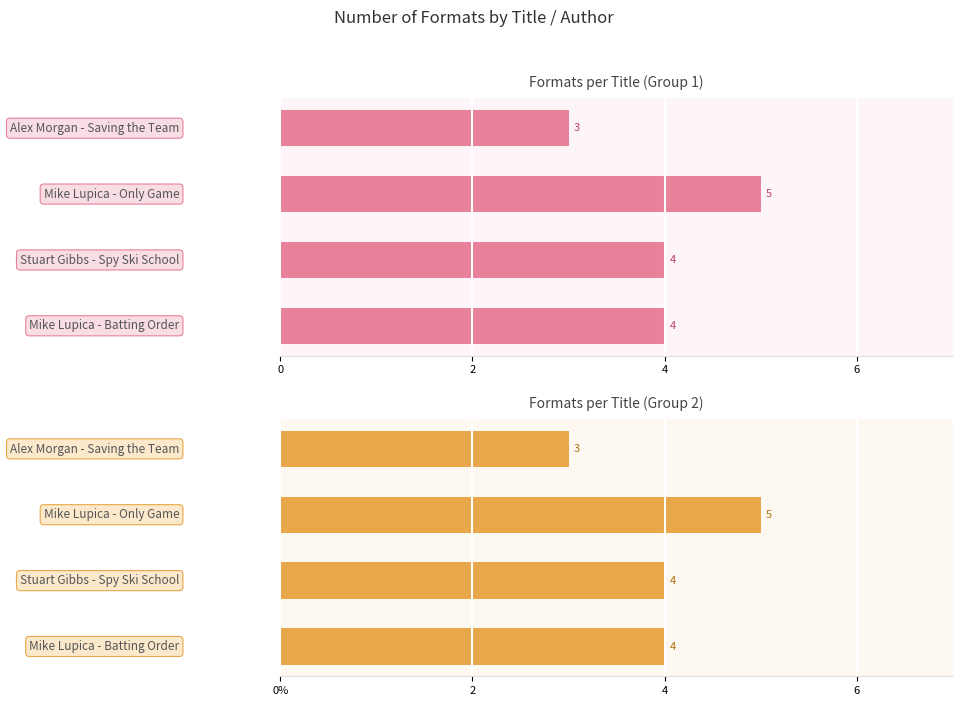

The chart shows a value of 3 at 4. True or false?

False